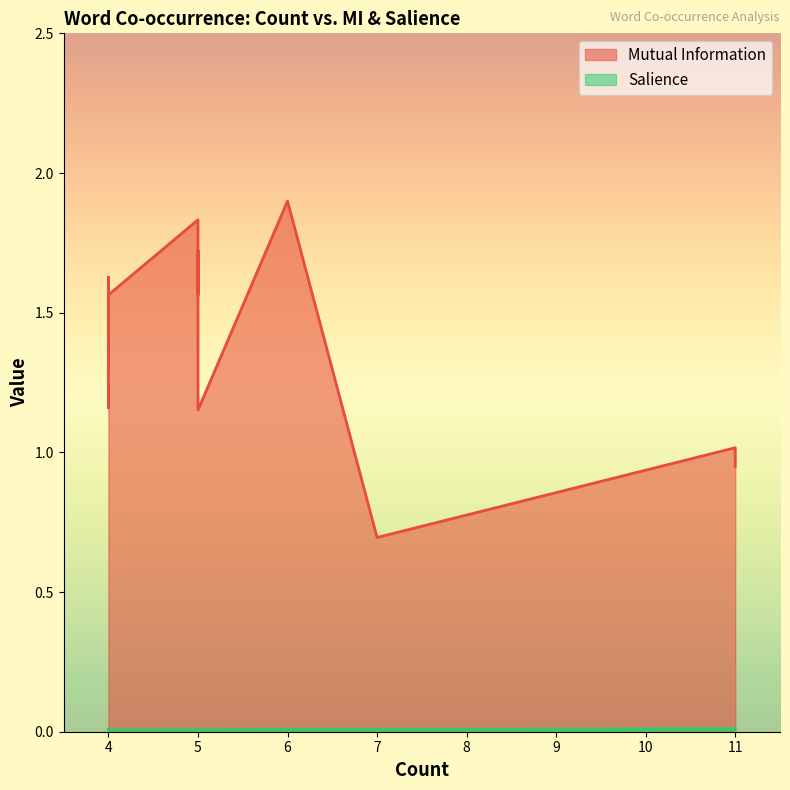

Reading right to left, list all the values displayed in this chart.

Mutual Information: 1.3	1.2	1.2	1.6	1.6	1.2	1.7	1.8	1.6	1.9	1.9	0.7	1.0	0.9
Salience: 0.0	0.0	0.0	0.0	0.0	0.0	0.0	0.0	0.0	0.0	0.0	0.0	0.0	0.0